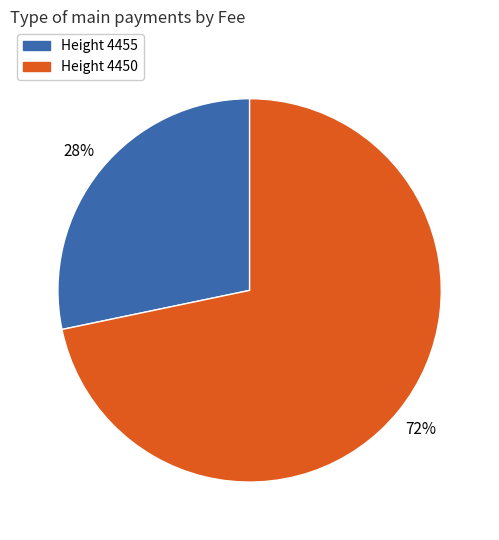

To the nearest percent, what is the average slice percentage?

50%